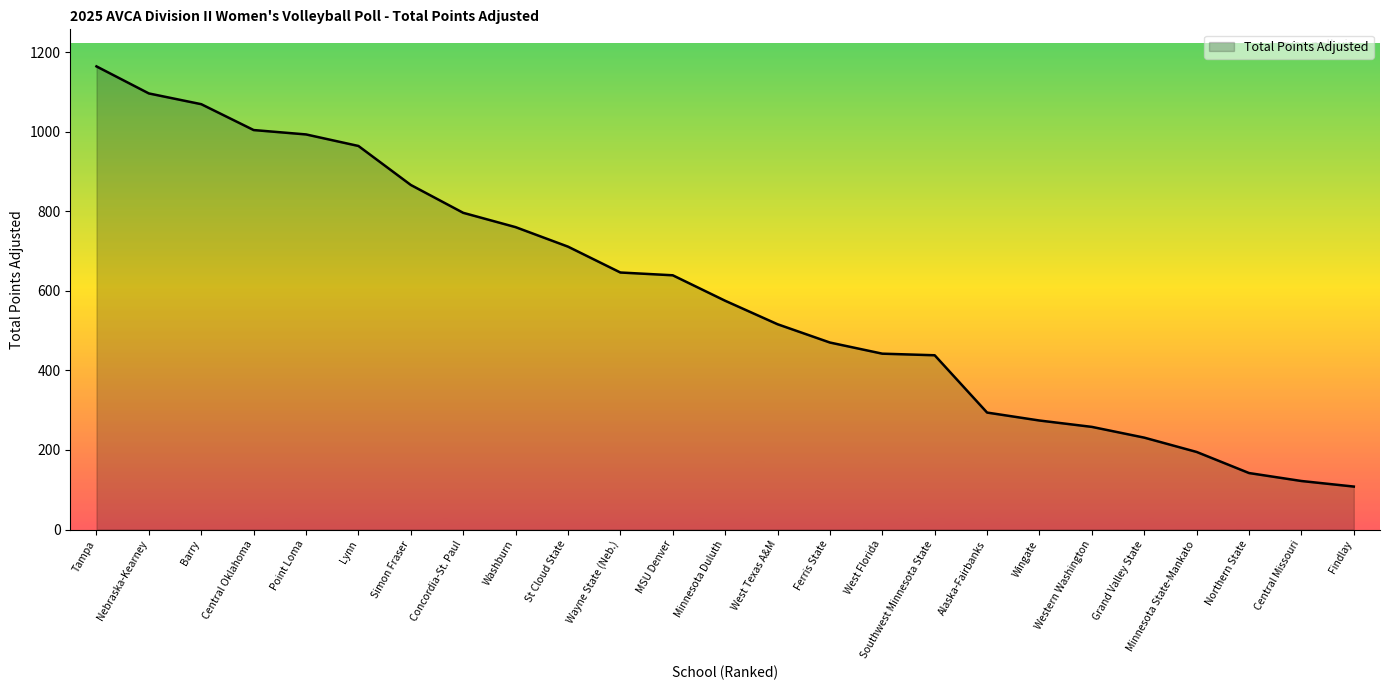

How many series are shown in this chart?

1